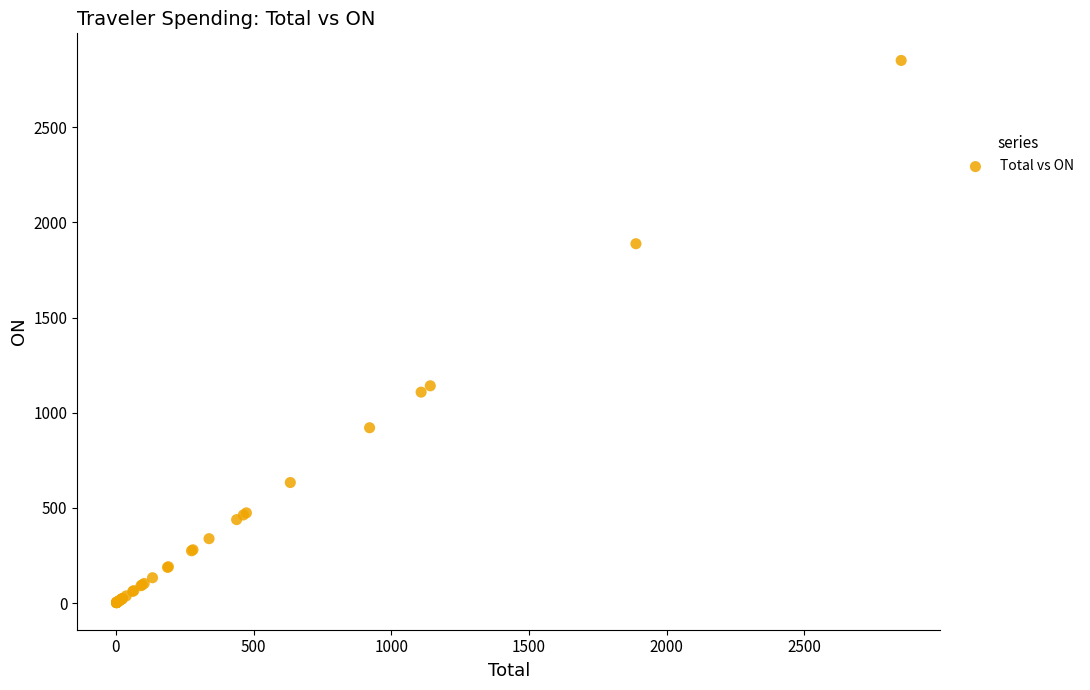

What Y value in the scatter plot is closest to 1426?

1141.7